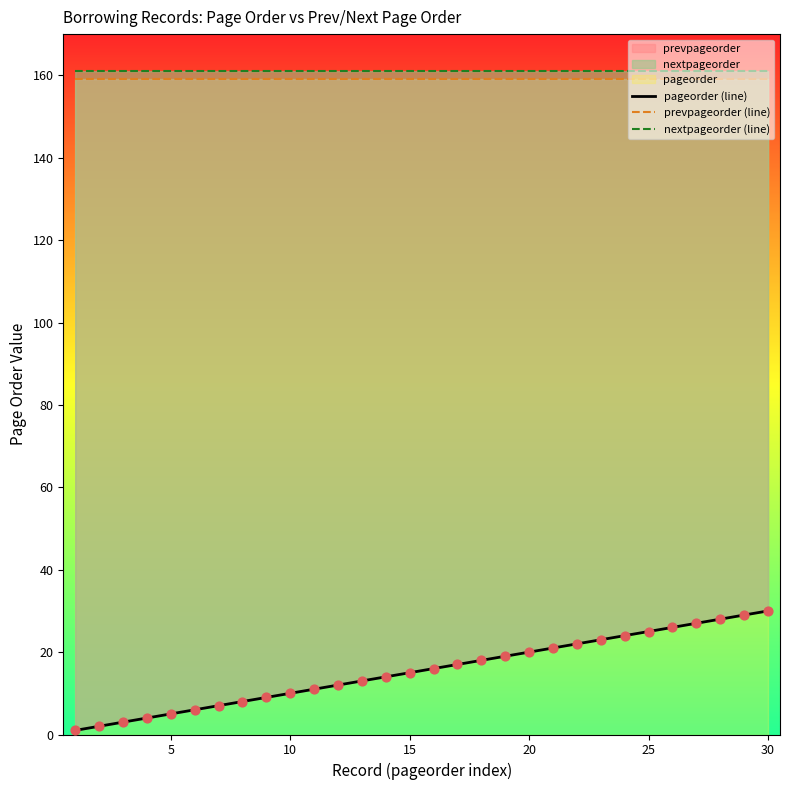

At how many categories does at least one series exceed 35?

30